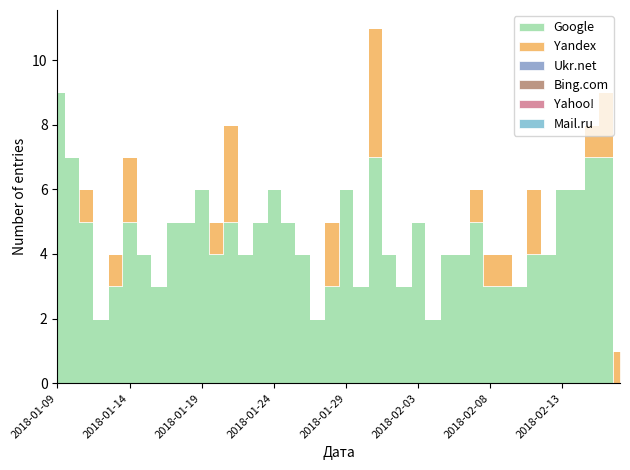

How many positive values does the Yandex series have?

14